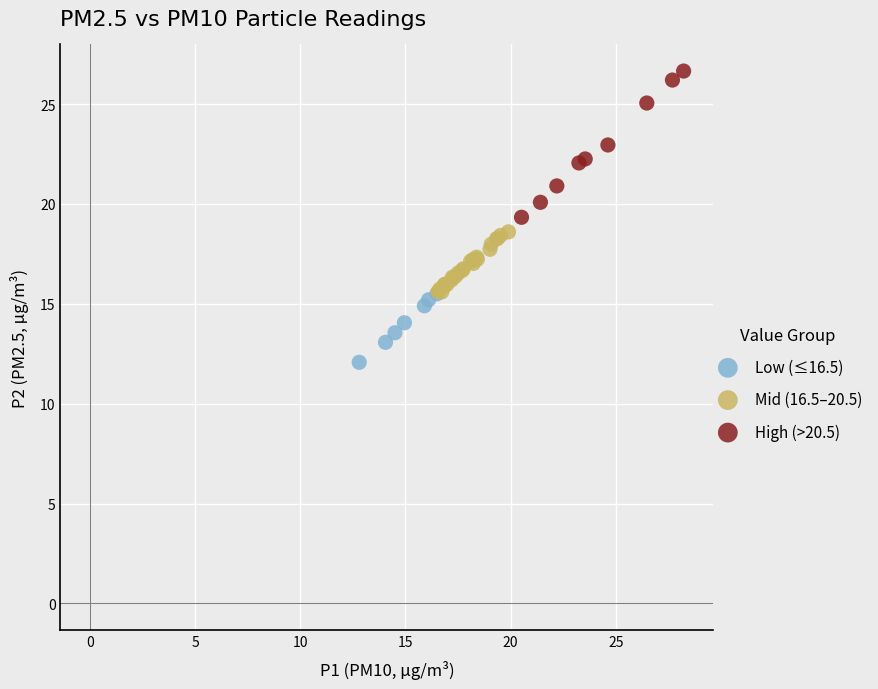

Which series contains the lowest Y value?

Low (≤16.5)